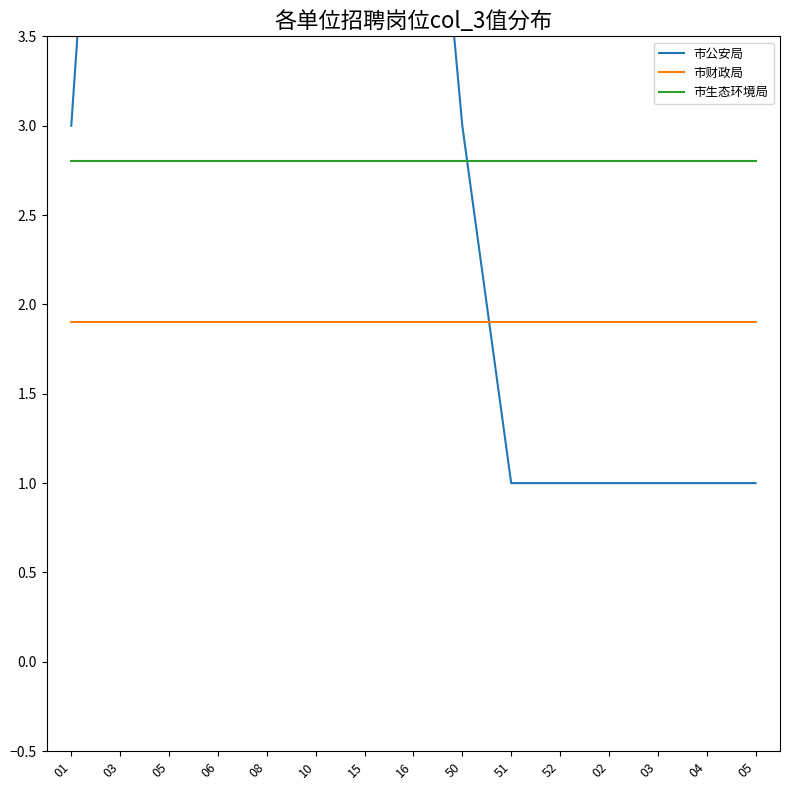

The 市生态环境局 series shows 0.7 at 01. True or false?

False